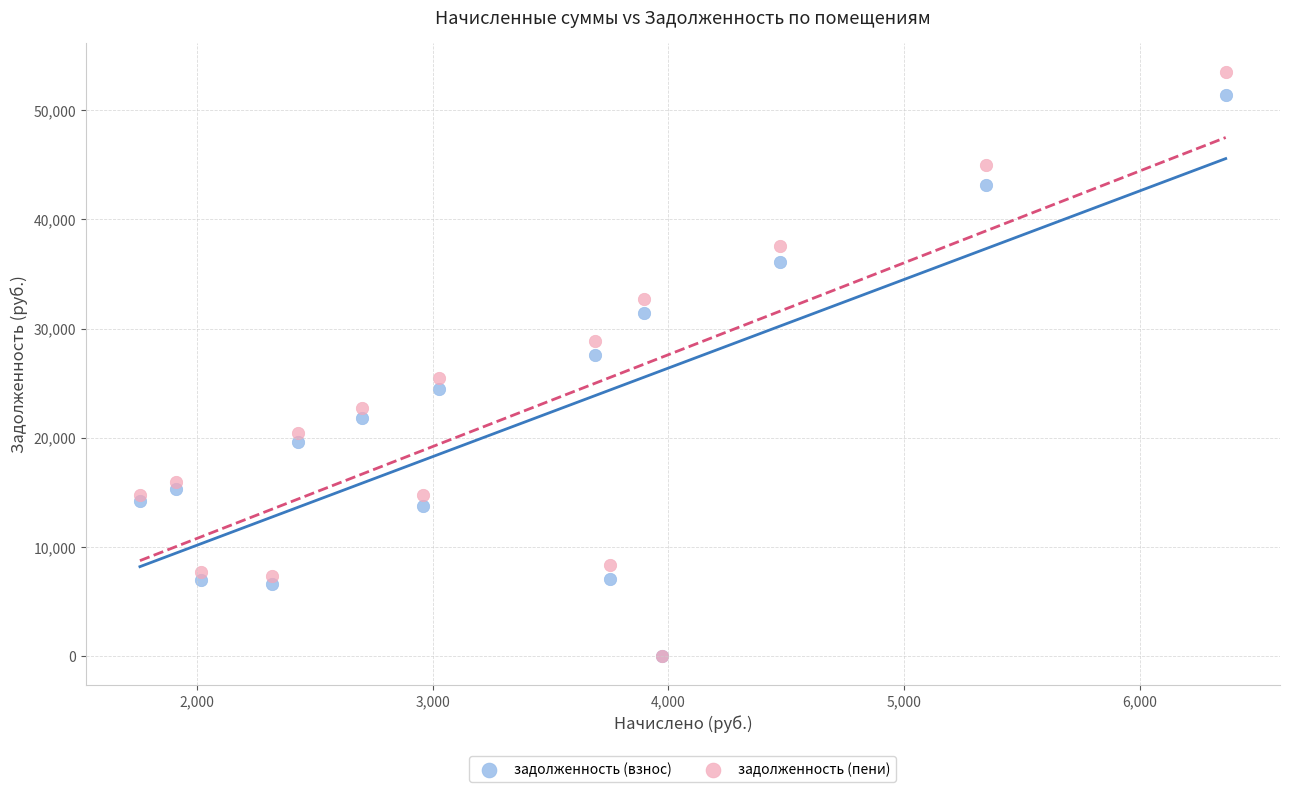

Which series reaches the maximum Y coordinate?

задолженность (пени)